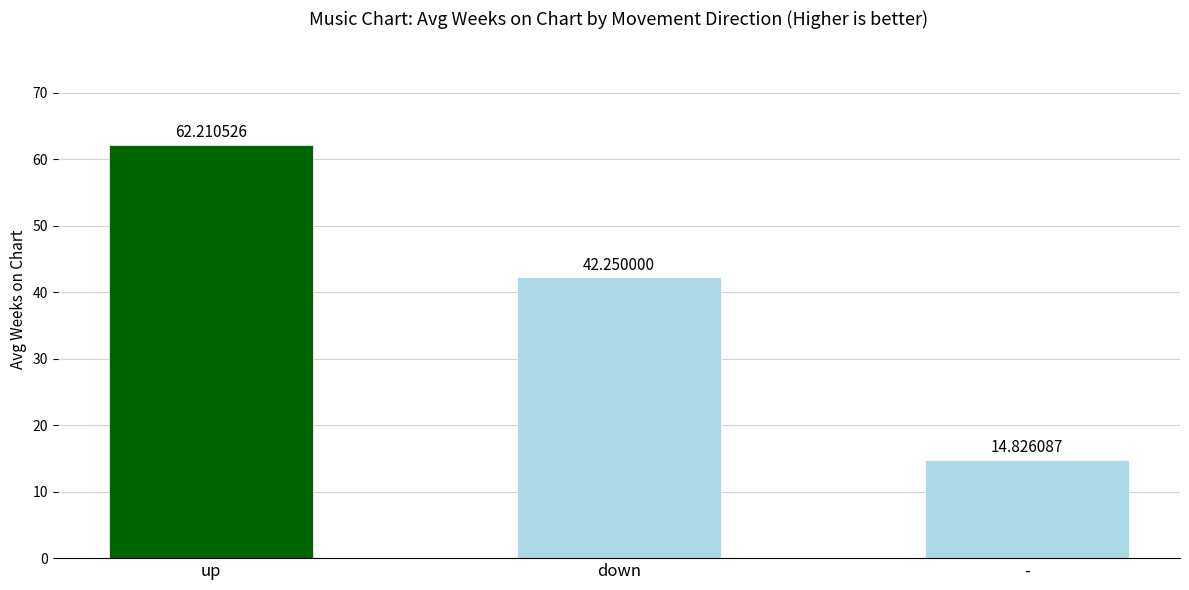

What is the sum of the values at down and -?

57.1